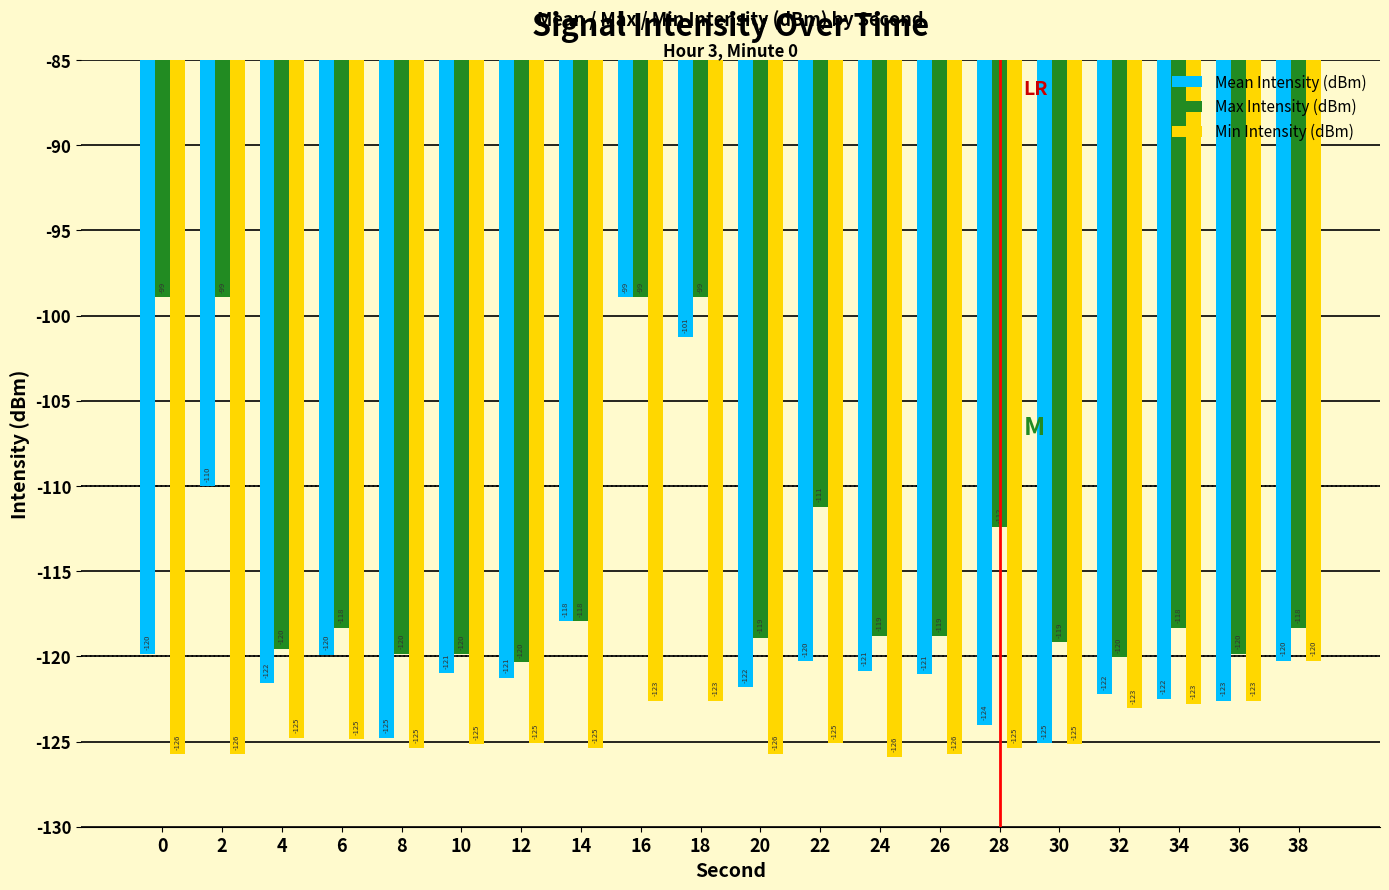

Which series has the largest range (max minus min)?

Mean Intensity (dBm)